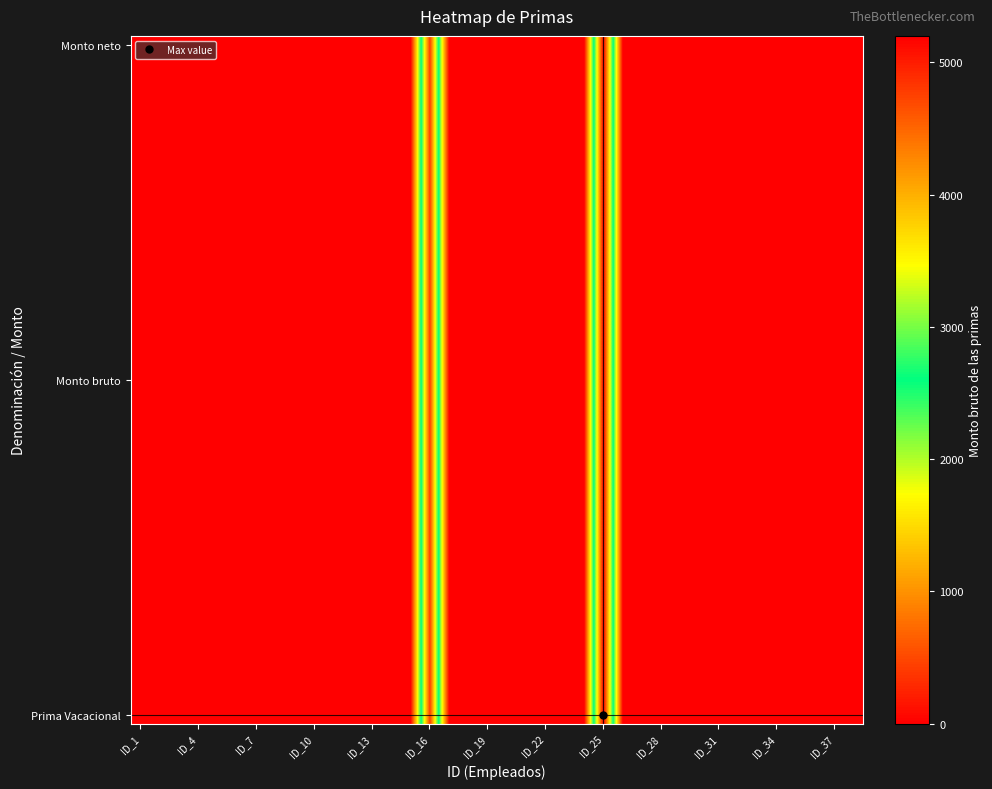

Count the number of data series in this chart.

39